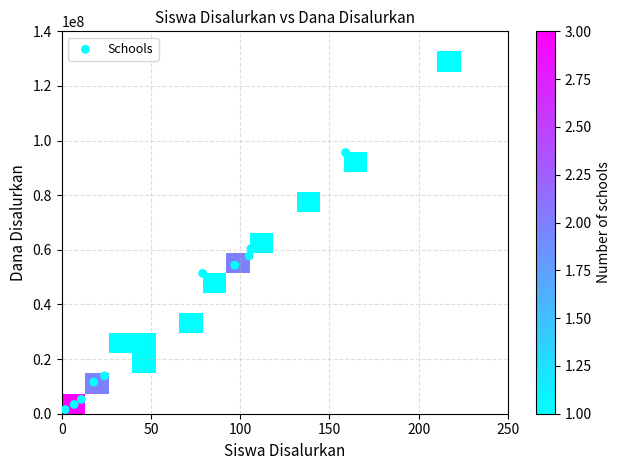

What Y value in the scatter plot is closest to 64687500?

60375000